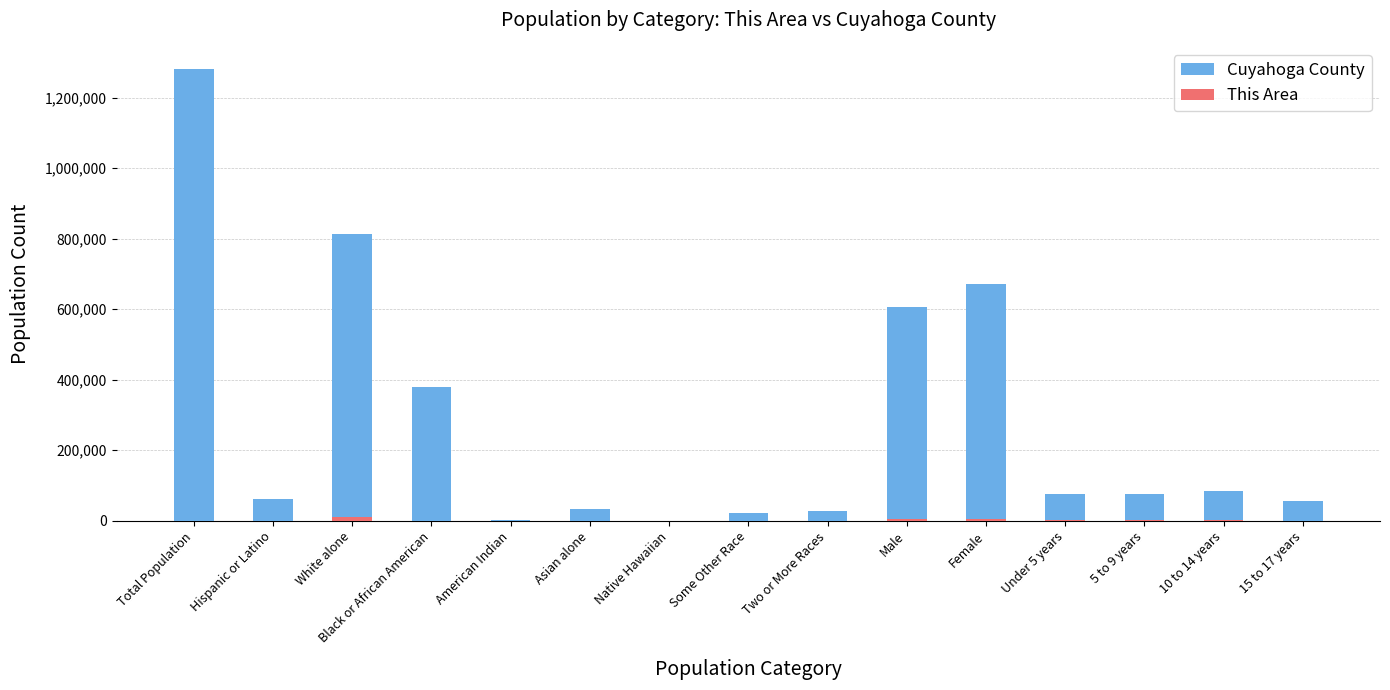

At how many categories does at least one series exceed 552421?

4